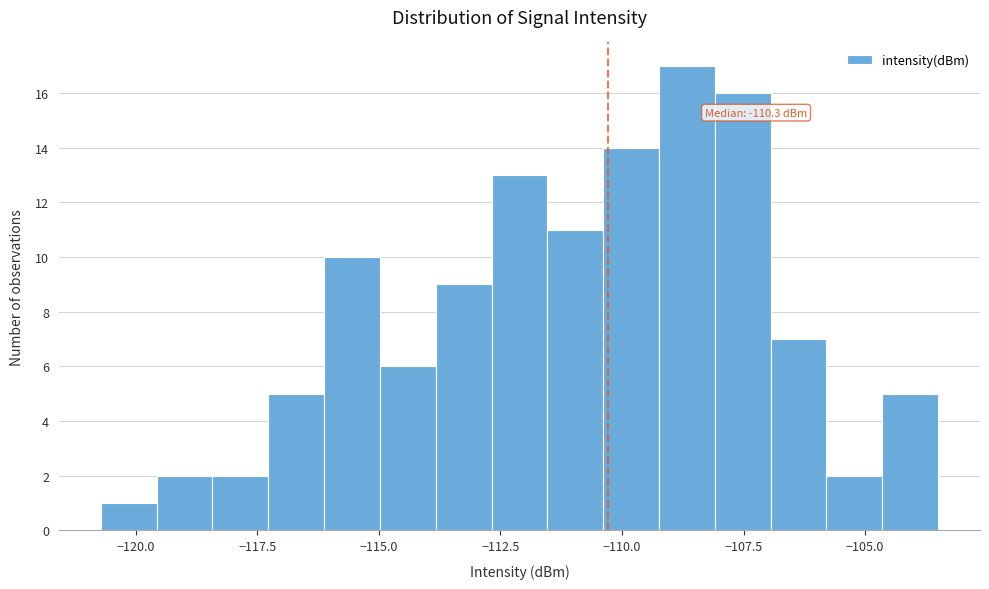

Around what value on the x-axis is the tallest bar? Give the approximate position of its centre, as read against the axis.

-108.5